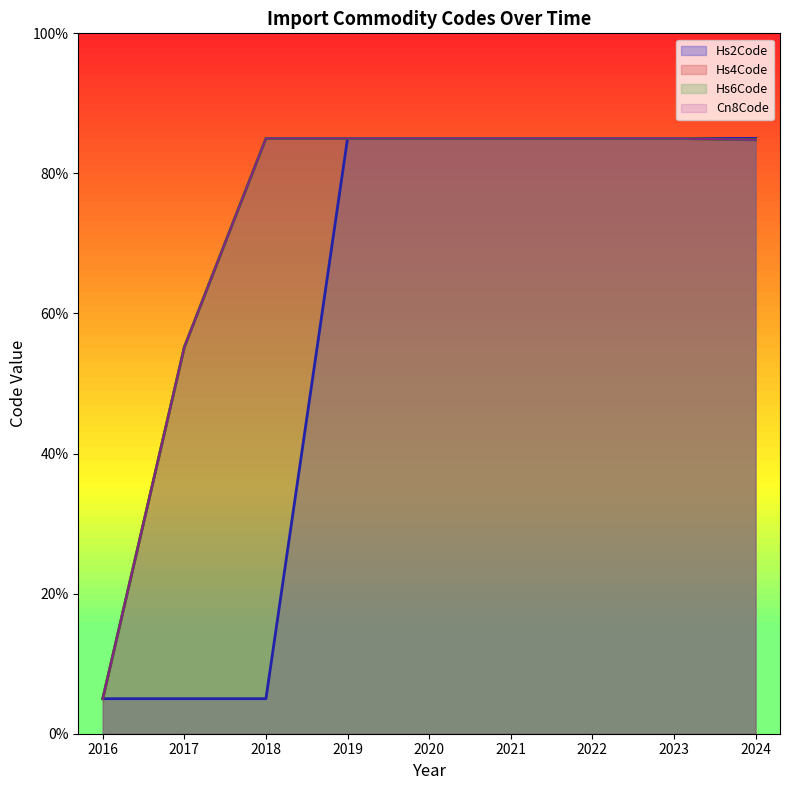

True or false: Hs2Code and Hs6Code intersect in this chart.

False